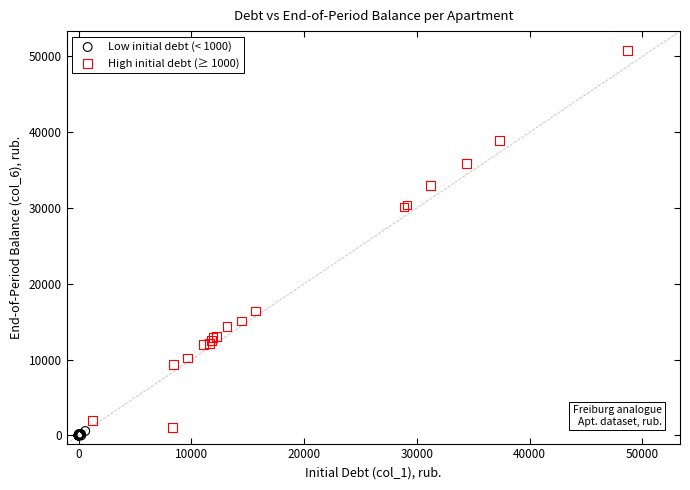

Which series has the largest Y range (max minus min)?

High initial debt (≥ 1000)